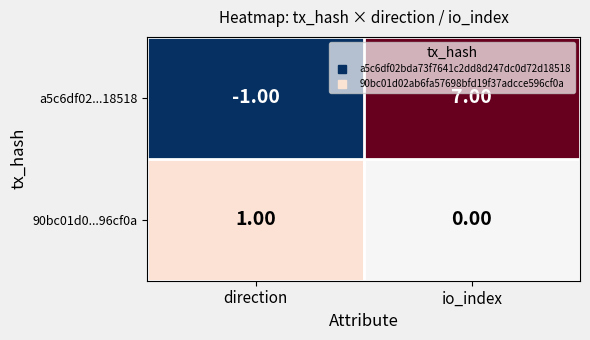

Which series has the largest total across all categories?

a5c6df02...18518